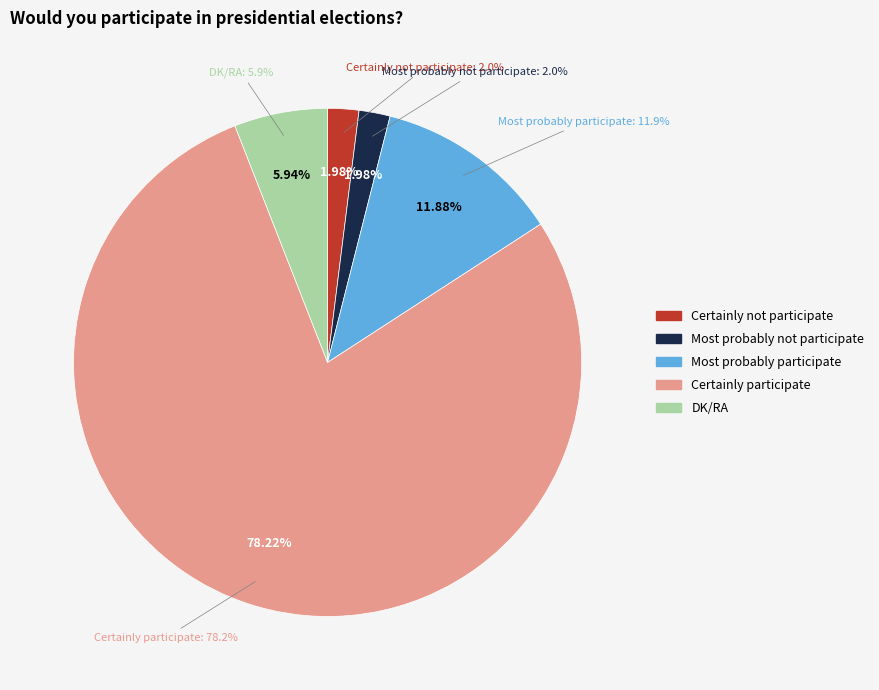

What is the largest slice in the pie chart?

Certainly participate